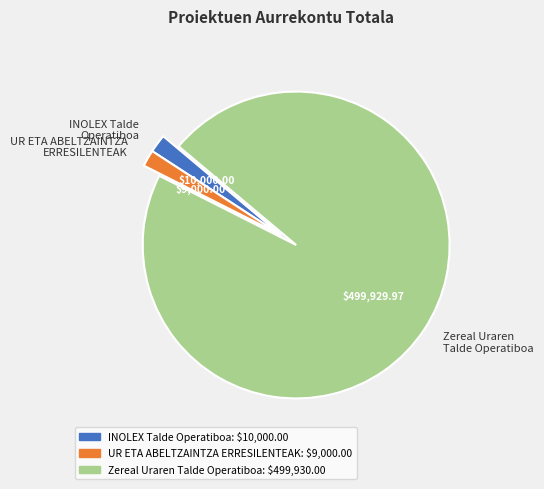

What is the majority slice?

Zereal Uraren Talde Operatiboa